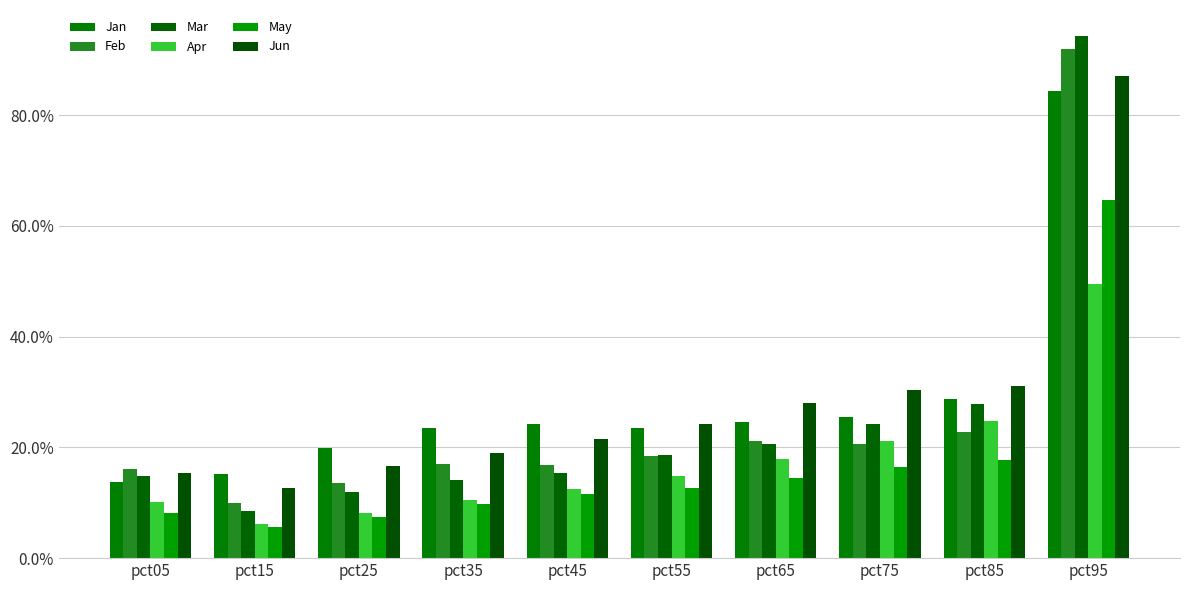

Between pct05 and pct15, which is larger?

pct15